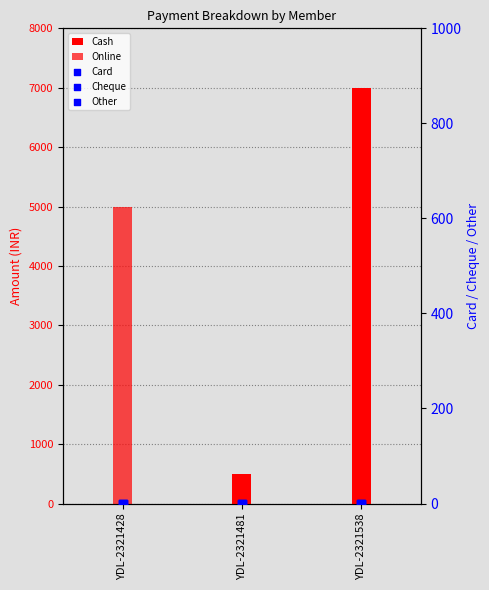

What are all the series names shown in the legend?

Cash, Online, Card, Cheque, Other